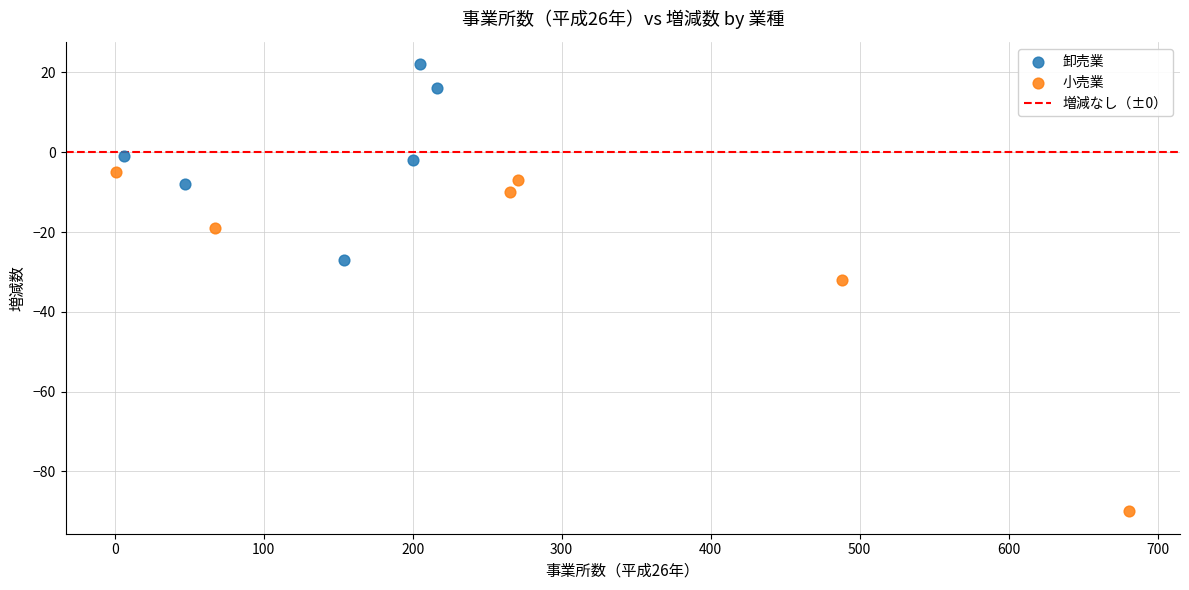

Which series has the widest spread of Y values?

小売業